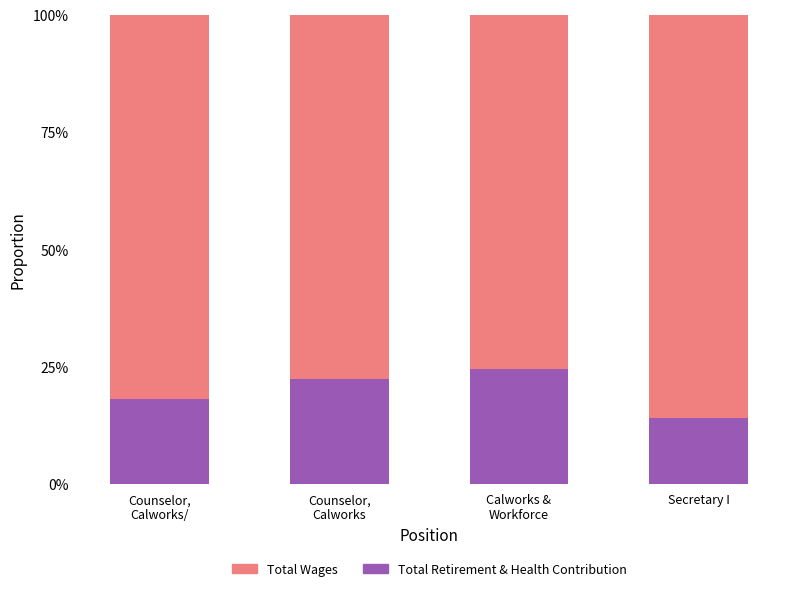

The value of Total Retirement & Health Contribution at Secretary I is 21.7. True or false?

False